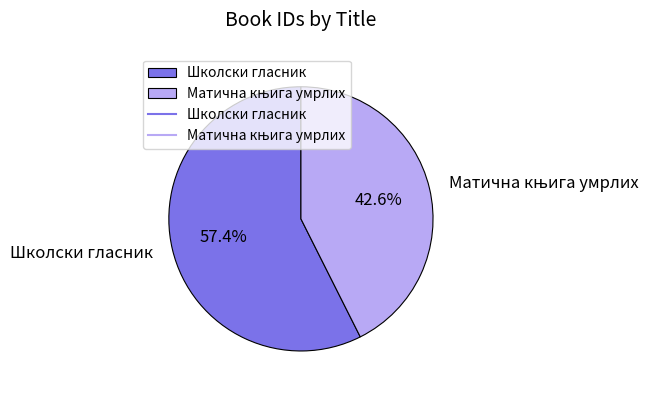

How many segments does this pie chart have?

2